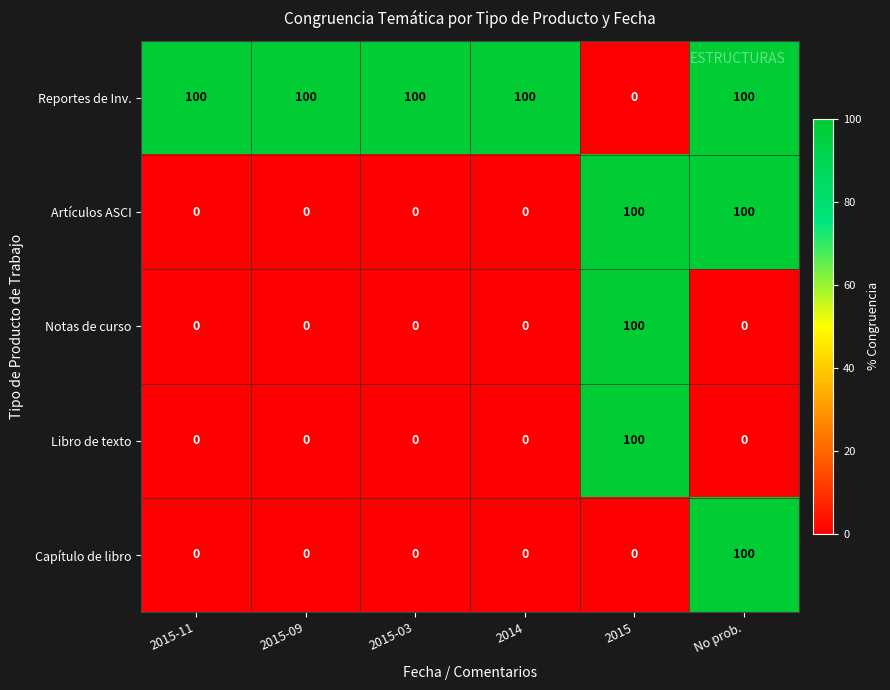

At how many categories does at least one series exceed 34?

6